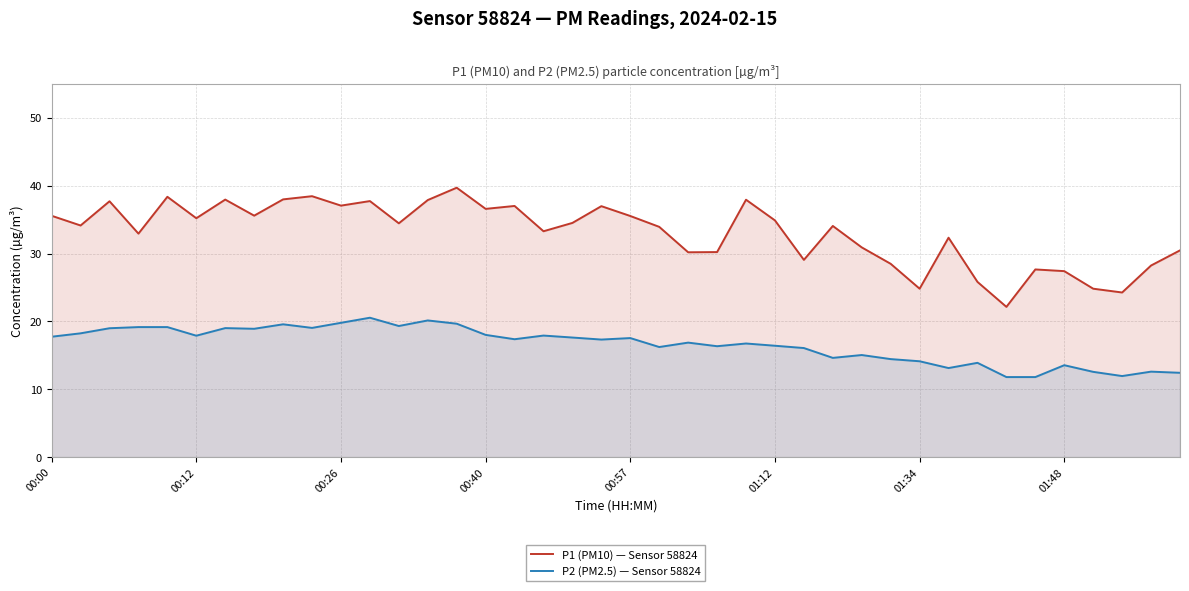

What is the total value across all series at 14?

59.4